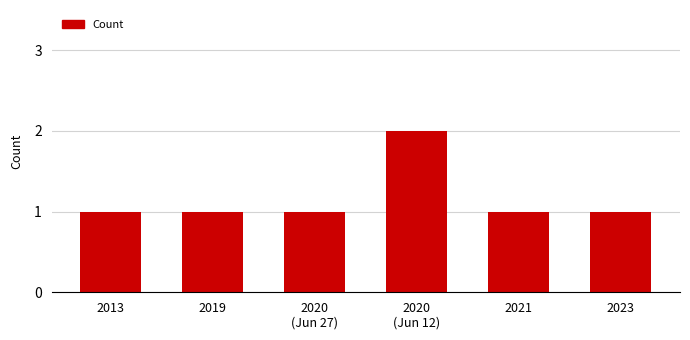

What is the difference between the maximum and minimum values?

1